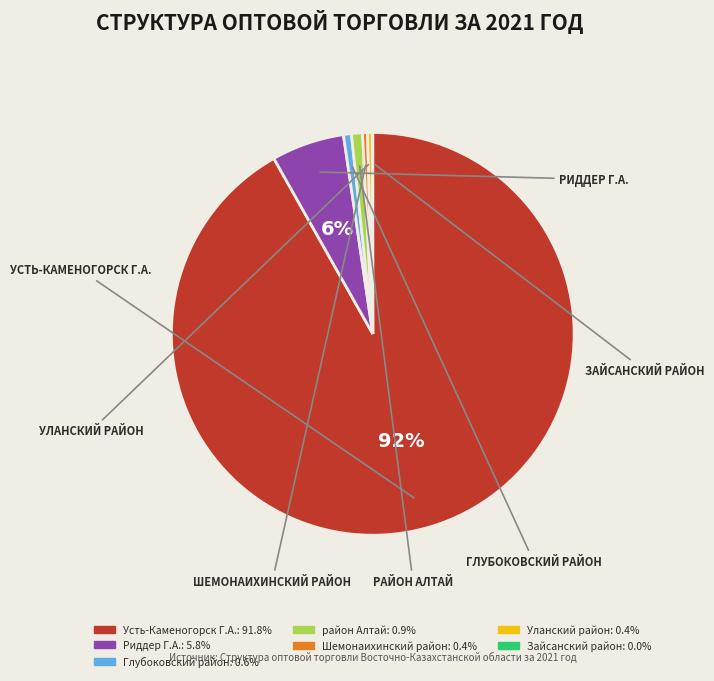

True or false: Шемонаихинский район accounts for 0% of the total.

True